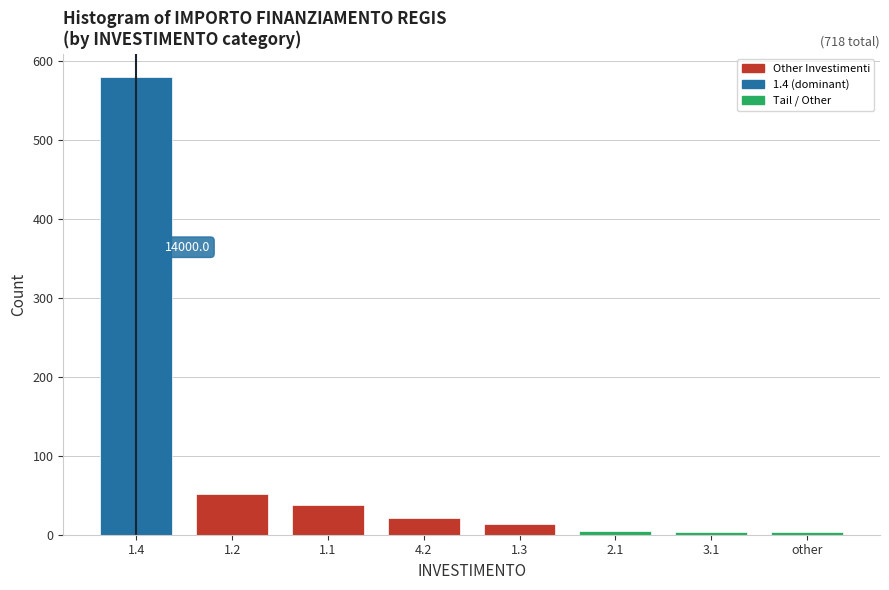

What is the difference between the maximum and minimum values?

576